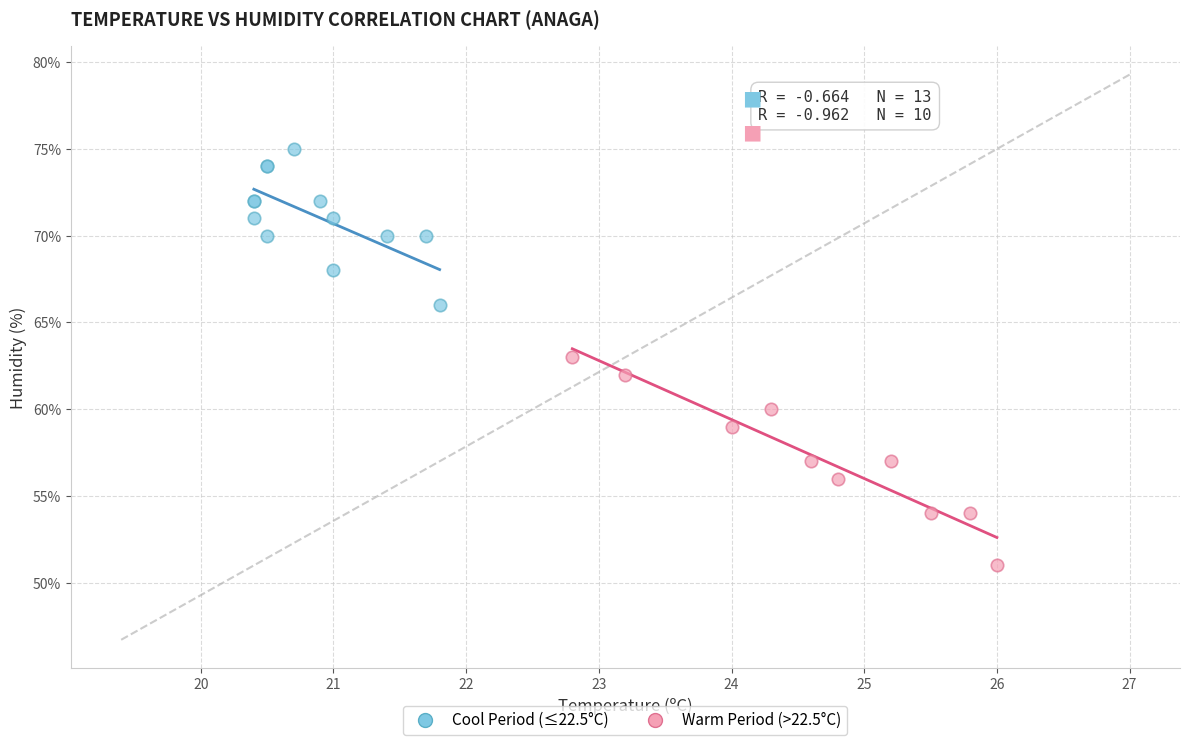

Which series has the widest spread of Y values?

Warm Period (>22.5°C)